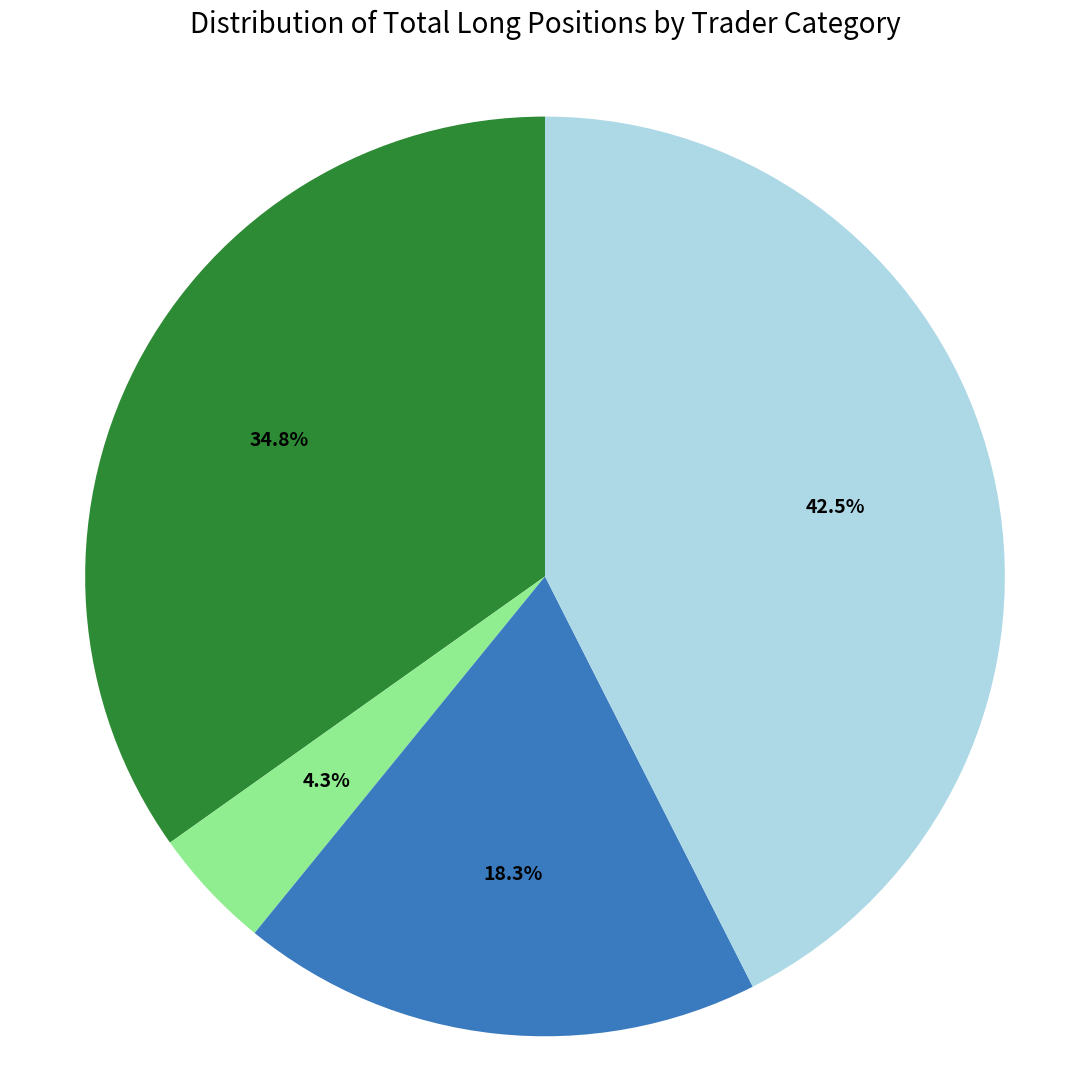

Does any single category account for the majority?

No